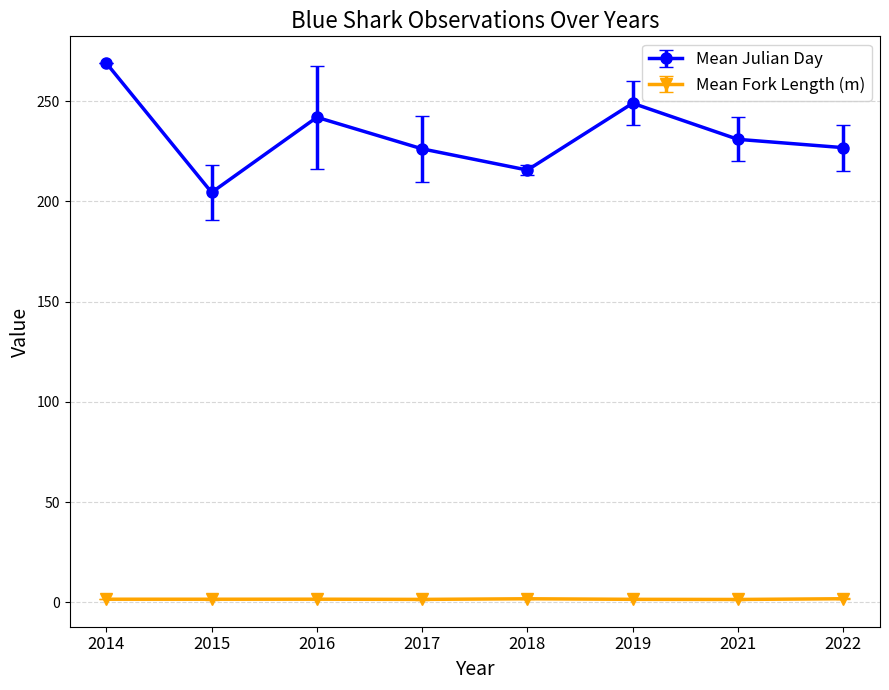

What is the difference between the maximum and second lowest values in the Mean Julian Day series?

53.3